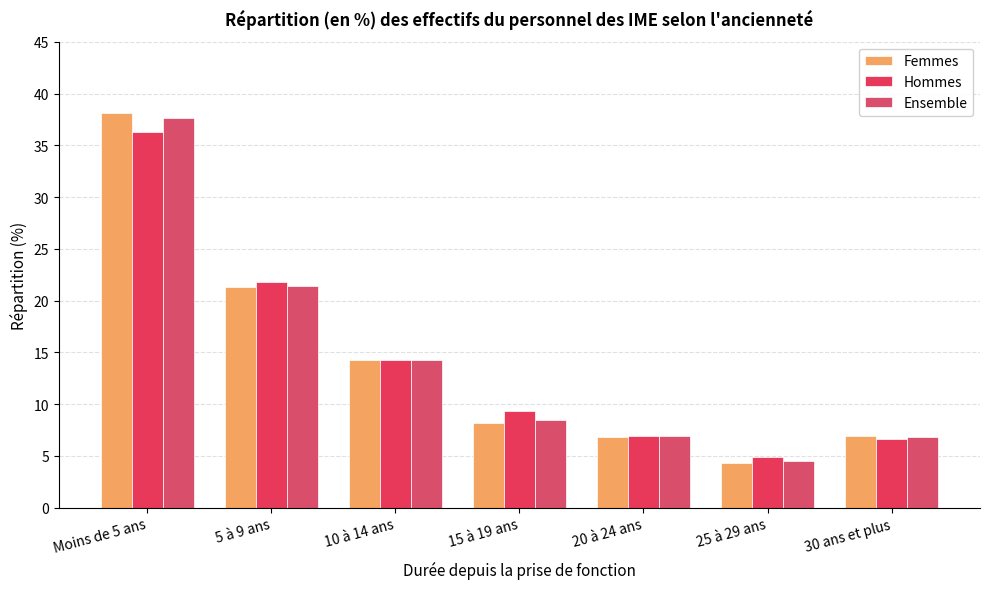

Between Moins de 5 ans and 5 à 9 ans, which series saw the biggest shift?

Femmes